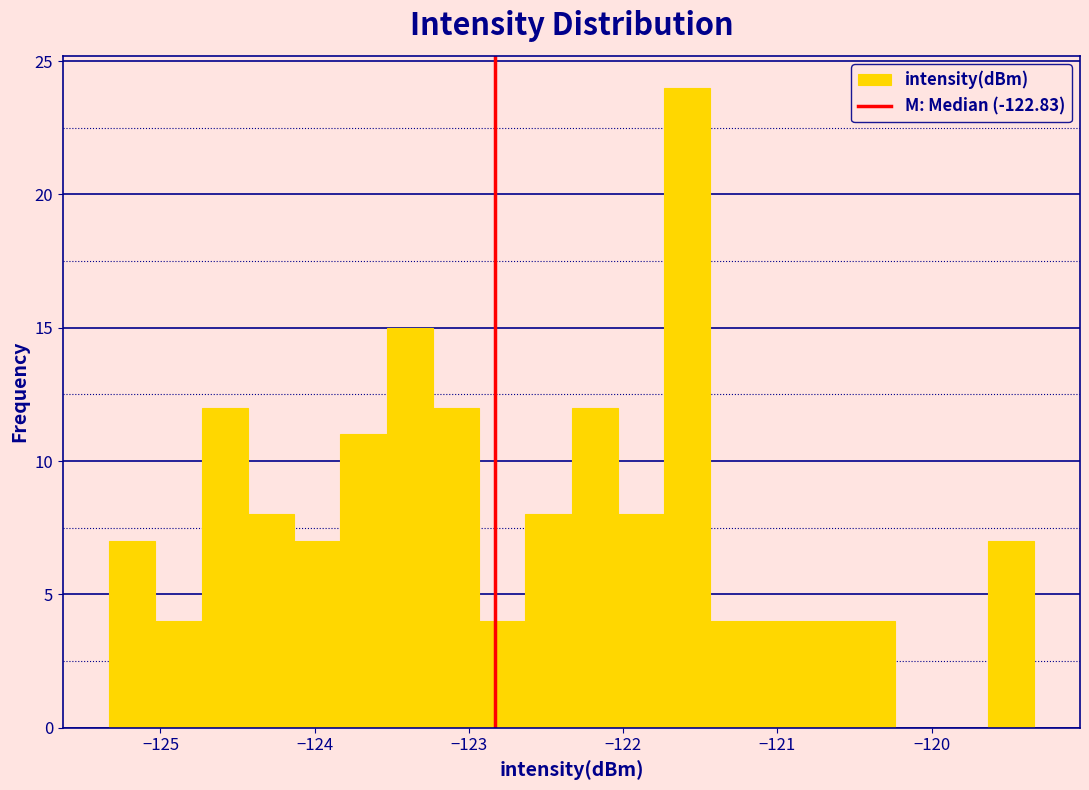

Read against the x-axis, roughly where is the centre of the tallest bar?

-121.6